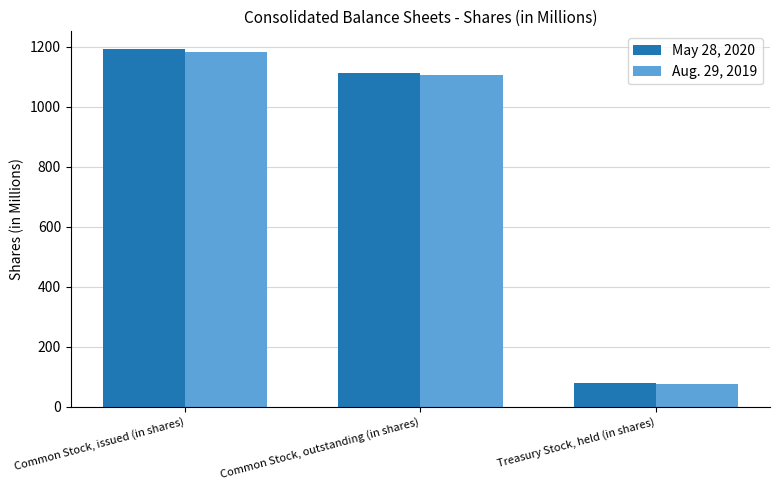

At which category does the chart reach its minimum across all series?

Treasury Stock, held (in shares)